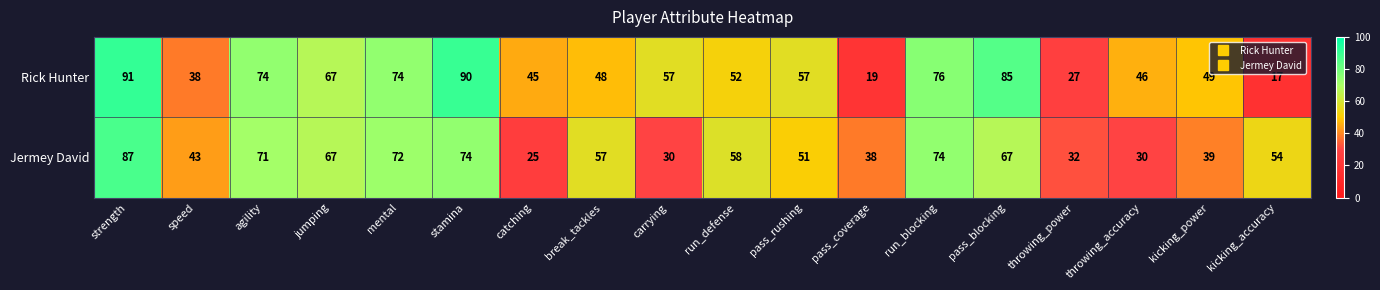

Where is Rick Hunter nearest to the value 54?

run_defense